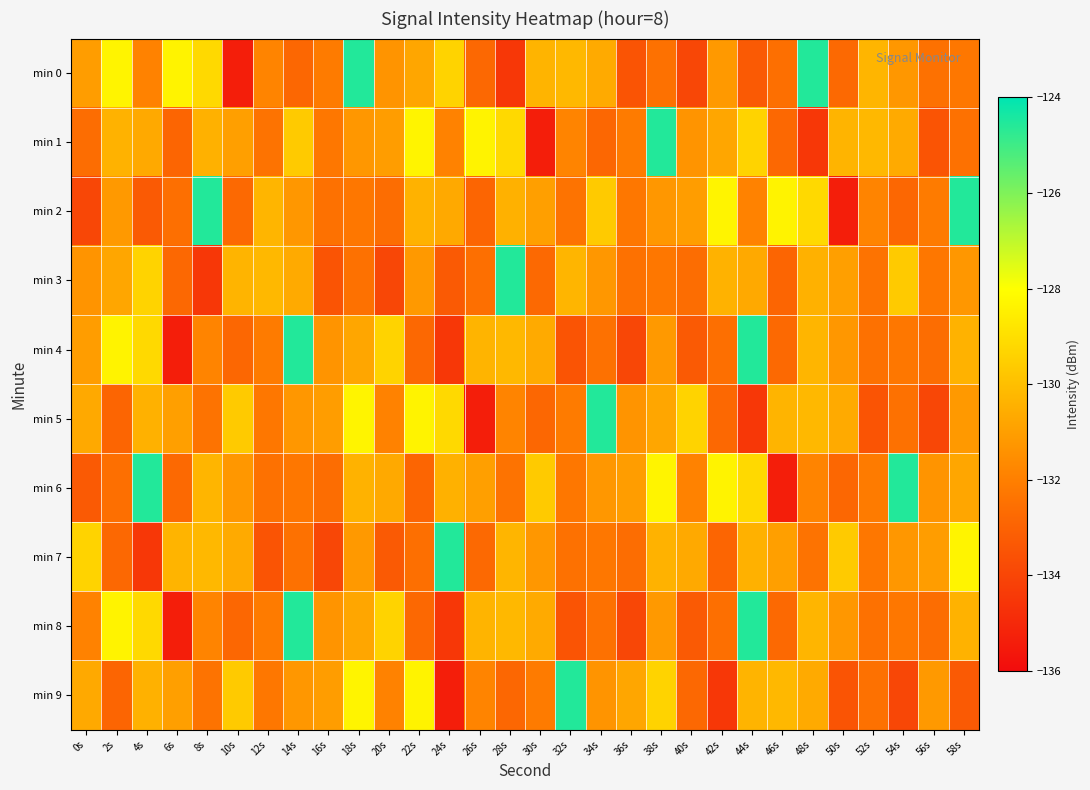

How many distinct data groups are displayed?

10